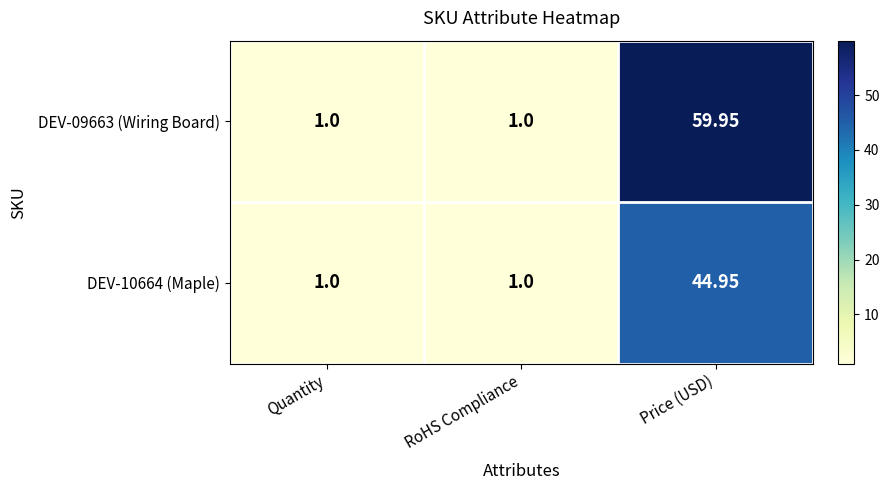

Is the value of DEV-10664 (Maple) at Price (USD) greater than the value of DEV-09663 (Wiring Board) at Quantity?

Yes